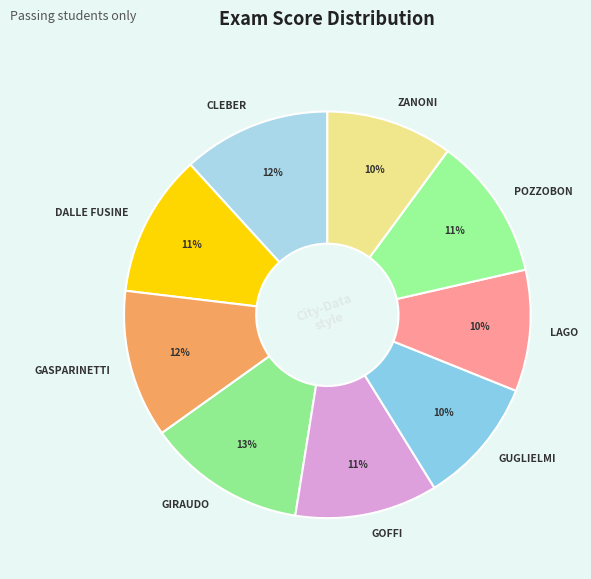

Is there any slice that represents more than half of the pie?

No